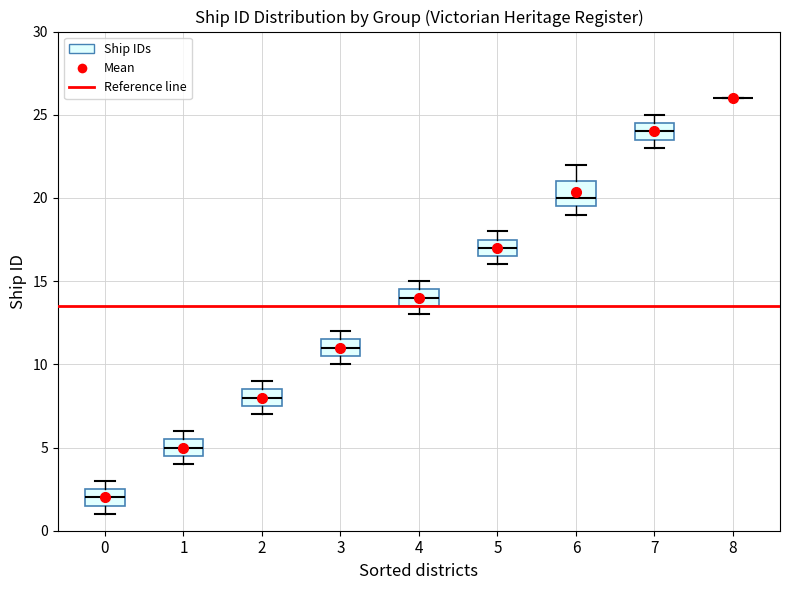

Where does the median line of the box at x = 0 sit on the y-axis? The values are not printed on the chart, so give them approximately, as read against the axis.

2.0